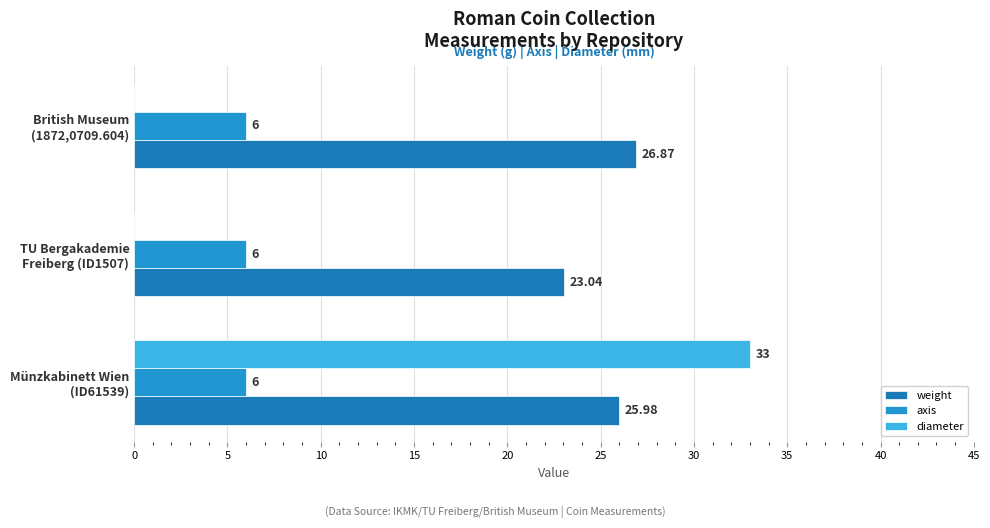

What is the difference between the maximum and minimum values in the weight series?

3.8